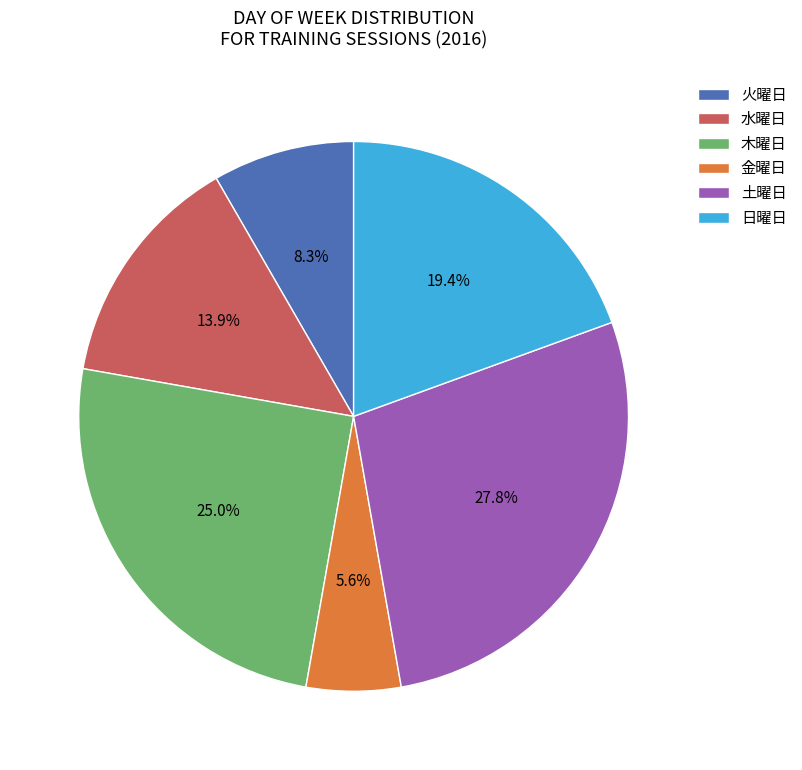

Does 日曜日 account for over 50% of the chart?

No